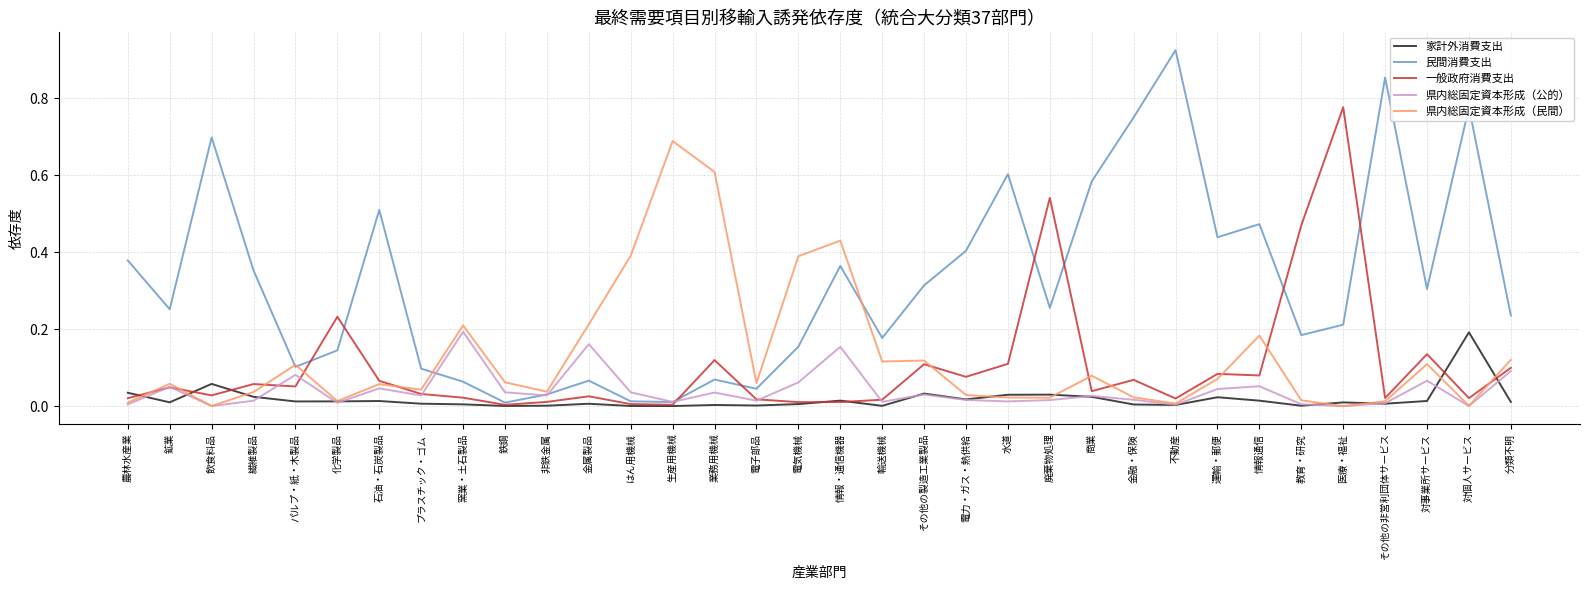

Which series changed the most between 石油・石炭製品 and プラスチック・ゴム?

民間消費支出